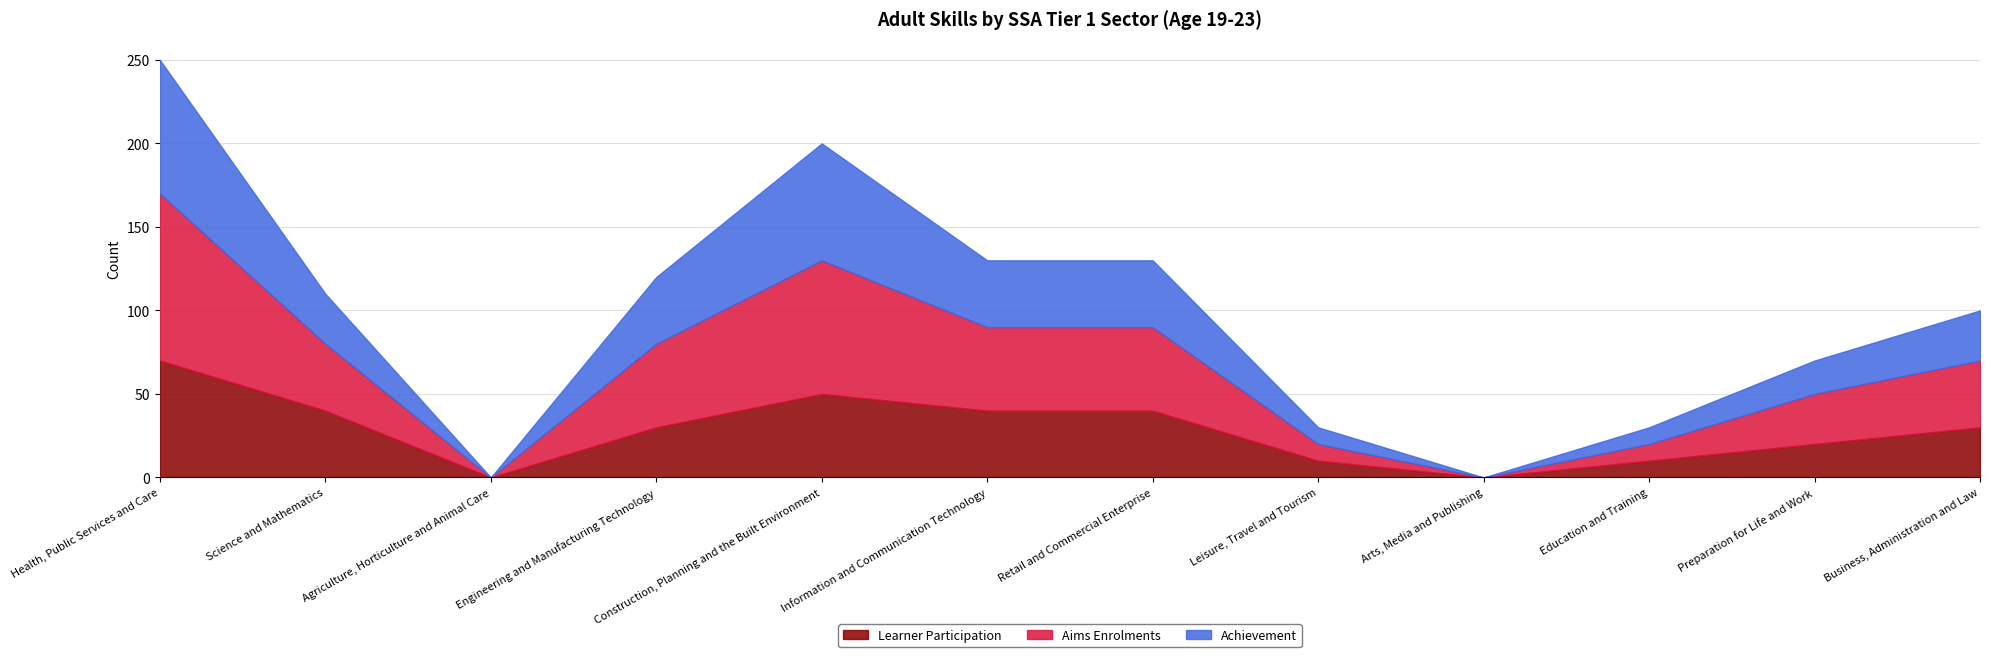

What is the difference between the highest and lowest values at Science and Mathematics?

10